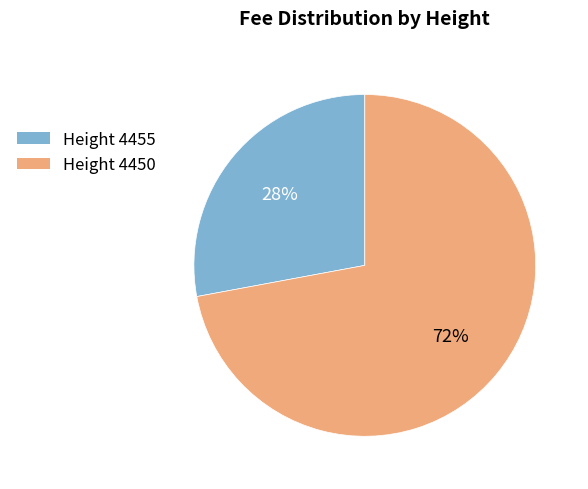

What is the ratio of the value at Height 4455 to the value at Height 4450?

0.4